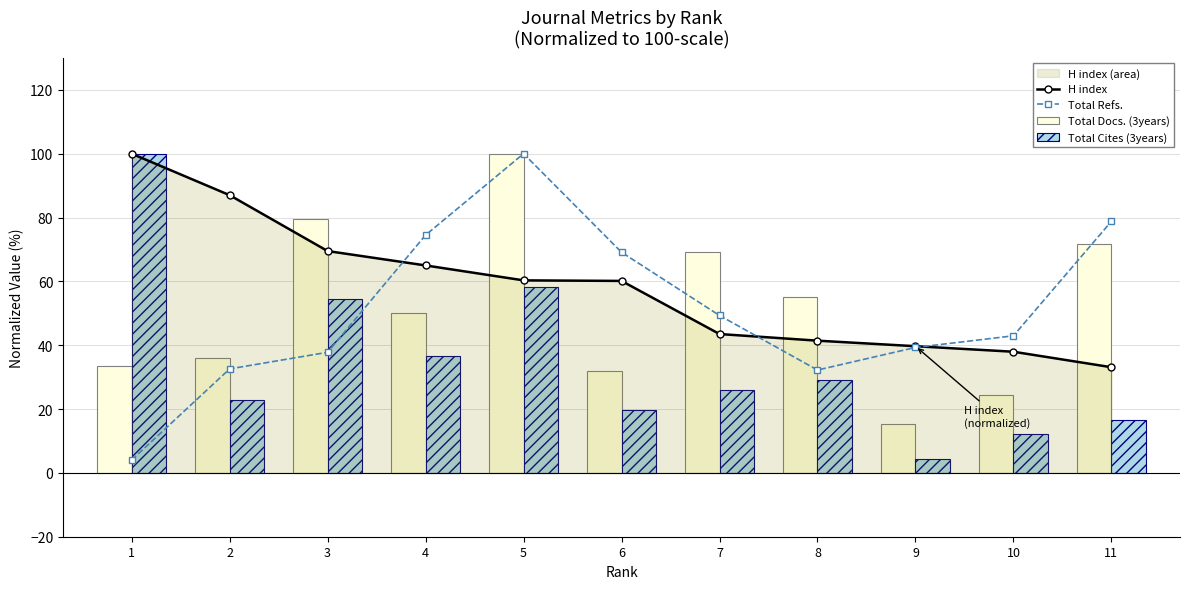

What is the difference between the highest and lowest values at 9?

35.3